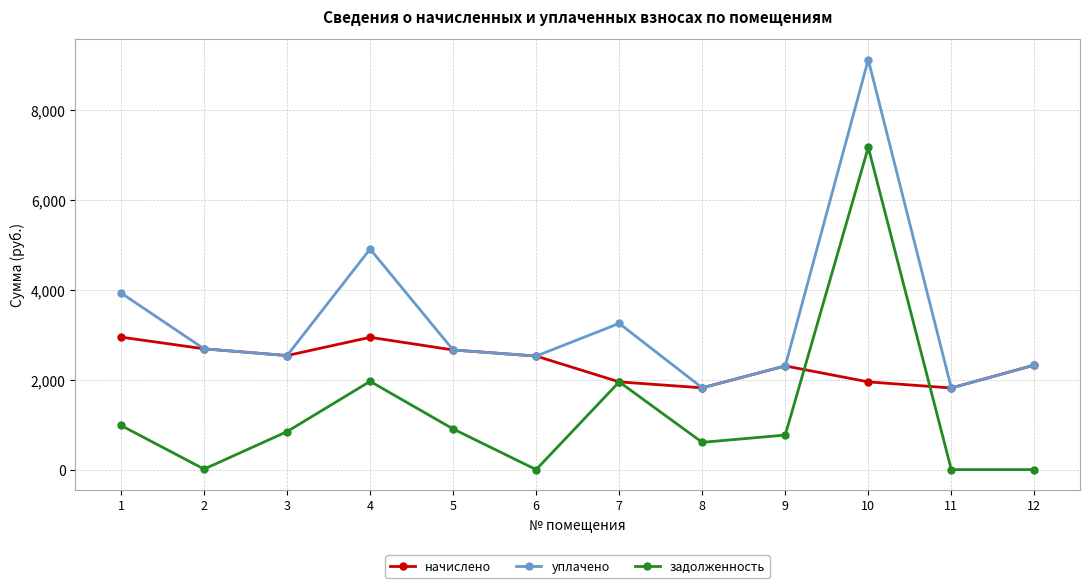

Where is задолженность nearest to the value 3589?

4